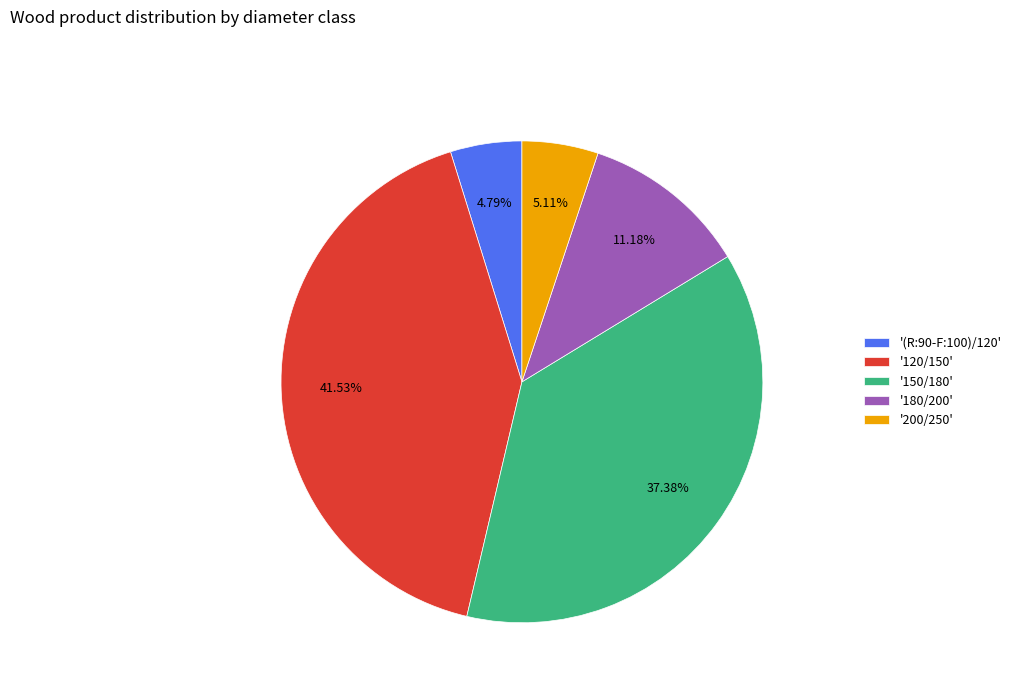

Combined, do '(R:90-F:100)/120' and '200/250' account for over 50%?

No